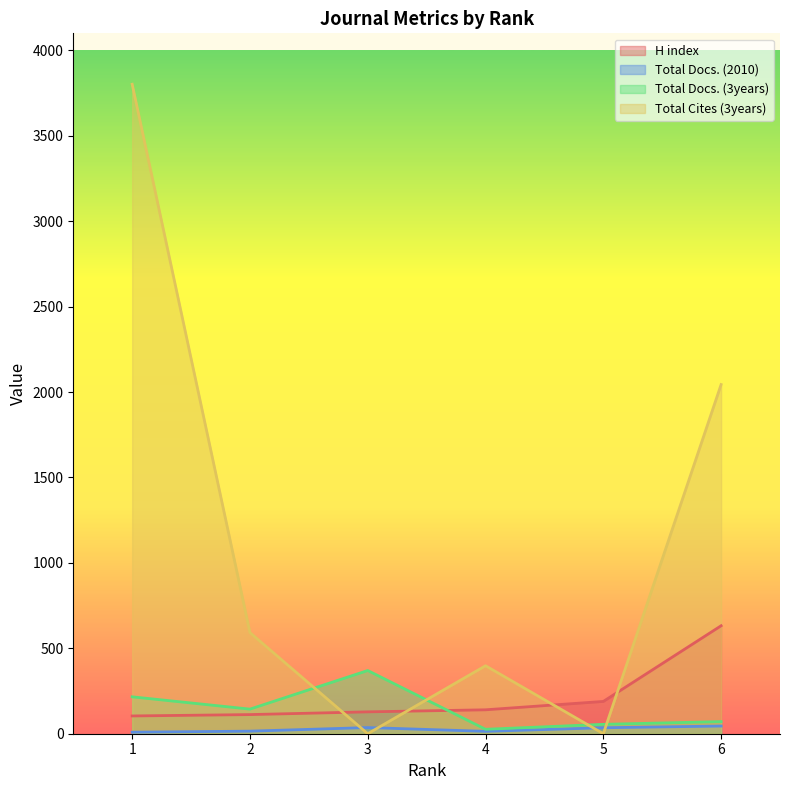

Which series has the widest spread of values?

Total Cites (3years)